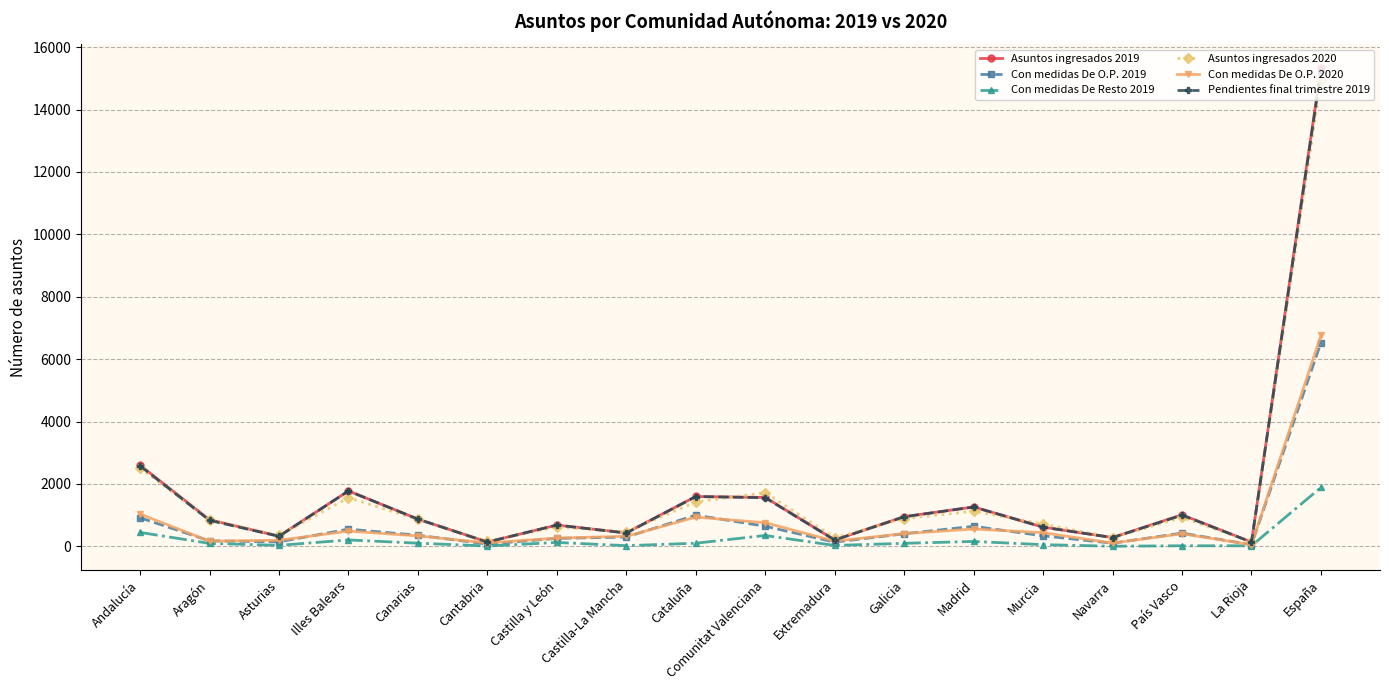

Which series has the widest spread of values?

Asuntos ingresados 2019